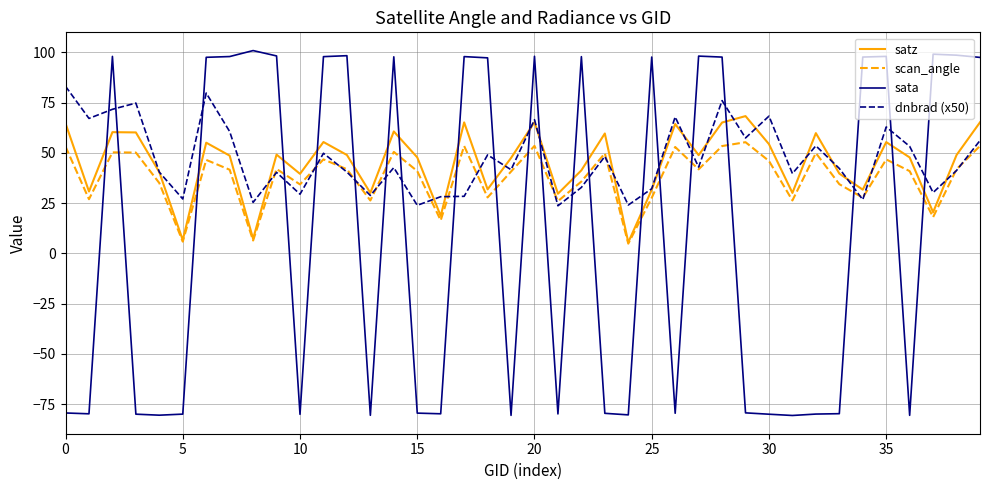

What is the difference between the second highest and minimum values in the scan_angle series?

48.6